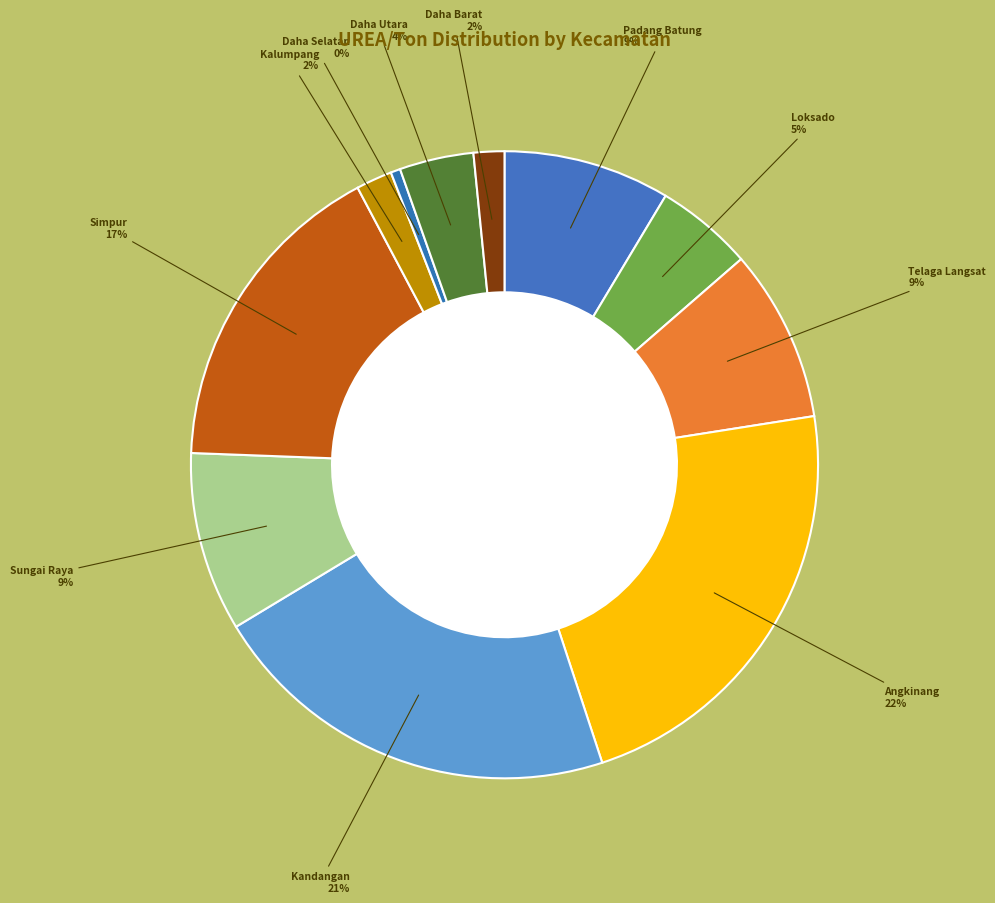

Count the number of slices in the pie.

11